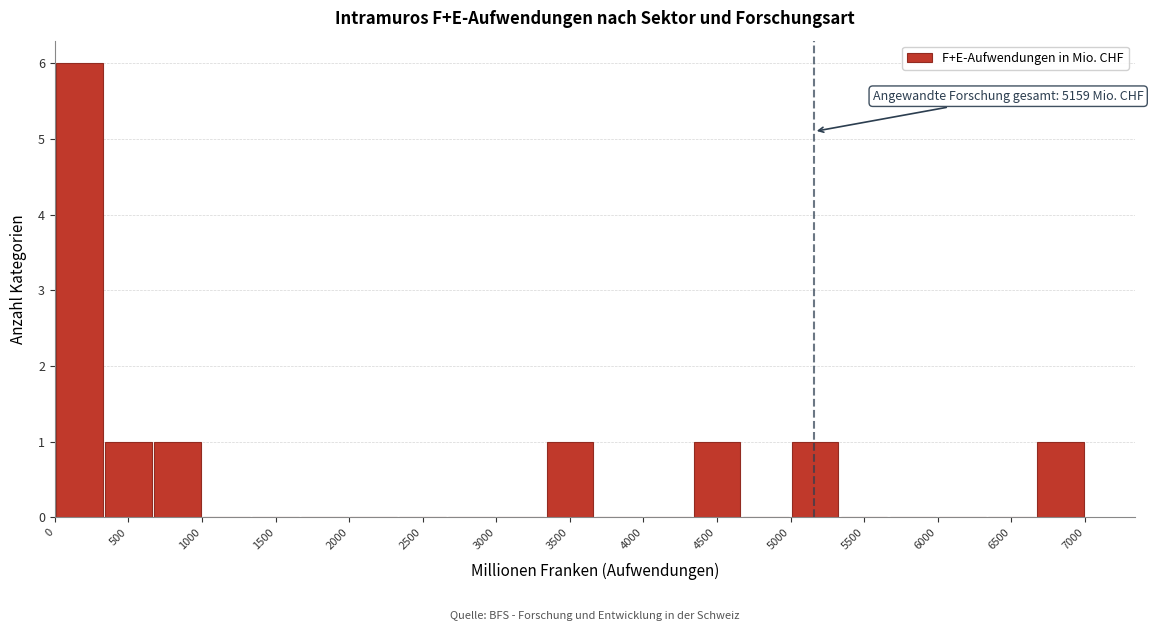

Over which range of the x-axis is the bar tallest?

0 to 350